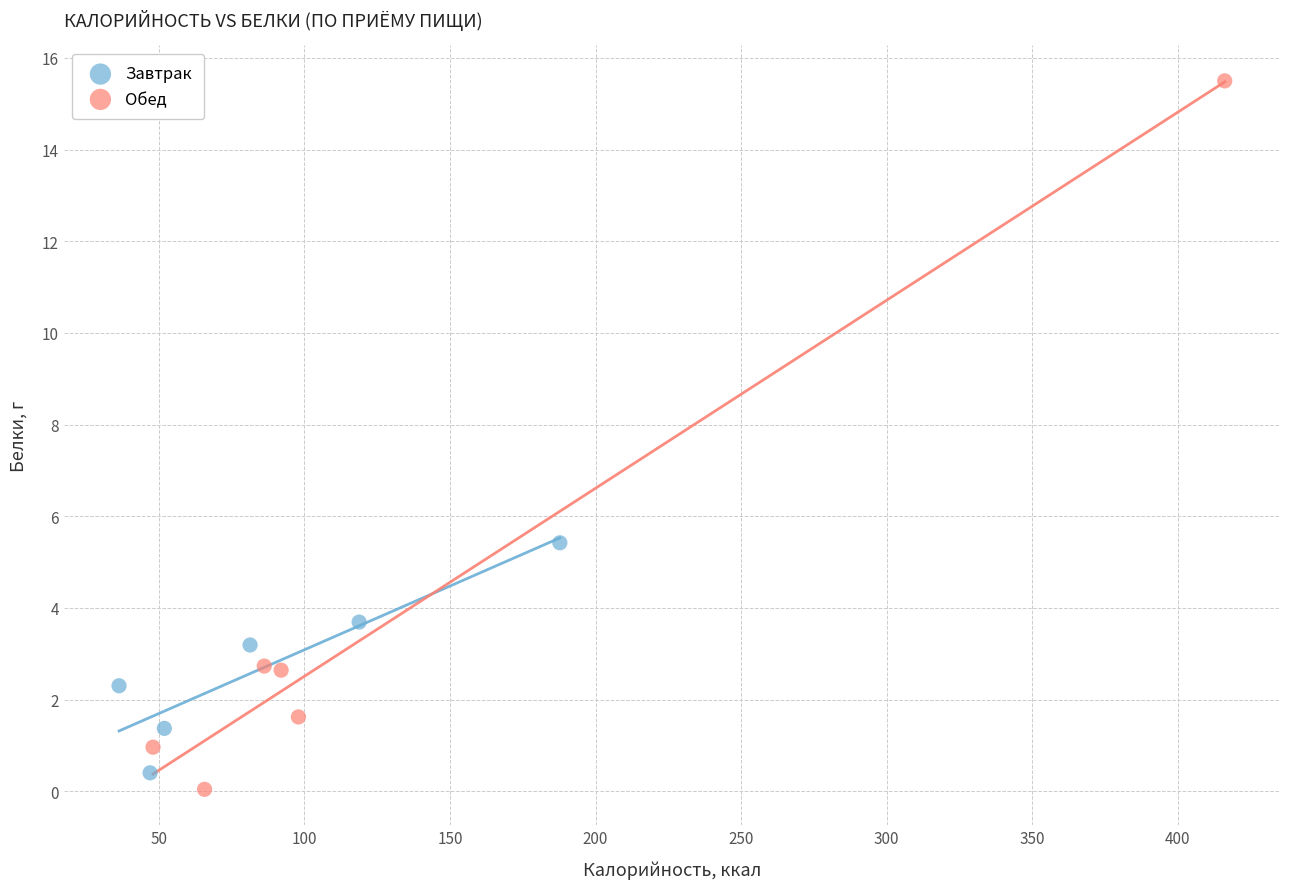

What are all the series names shown in the legend?

Завтрак, Обед